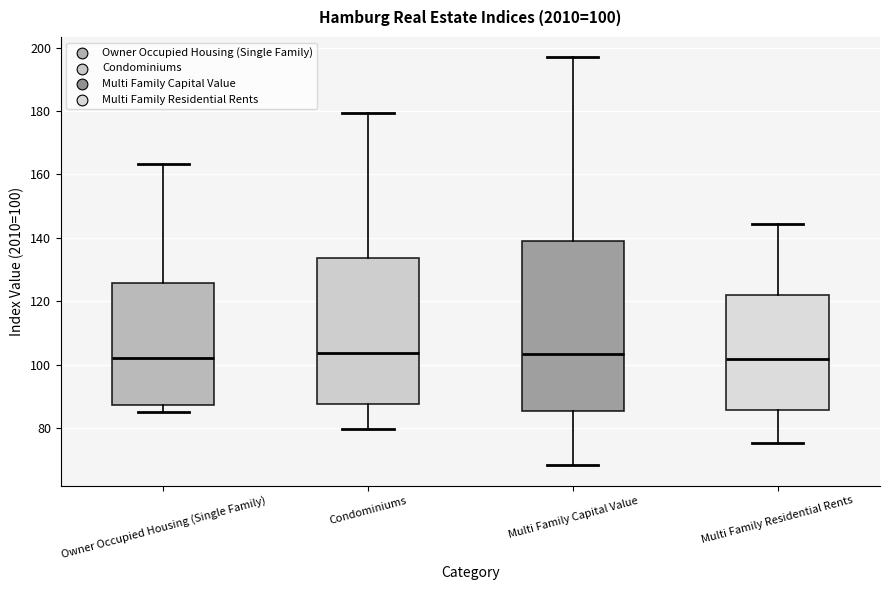

Comparing the boxes themselves (not the whiskers), which one is the tallest?

Multi Family Capital Value